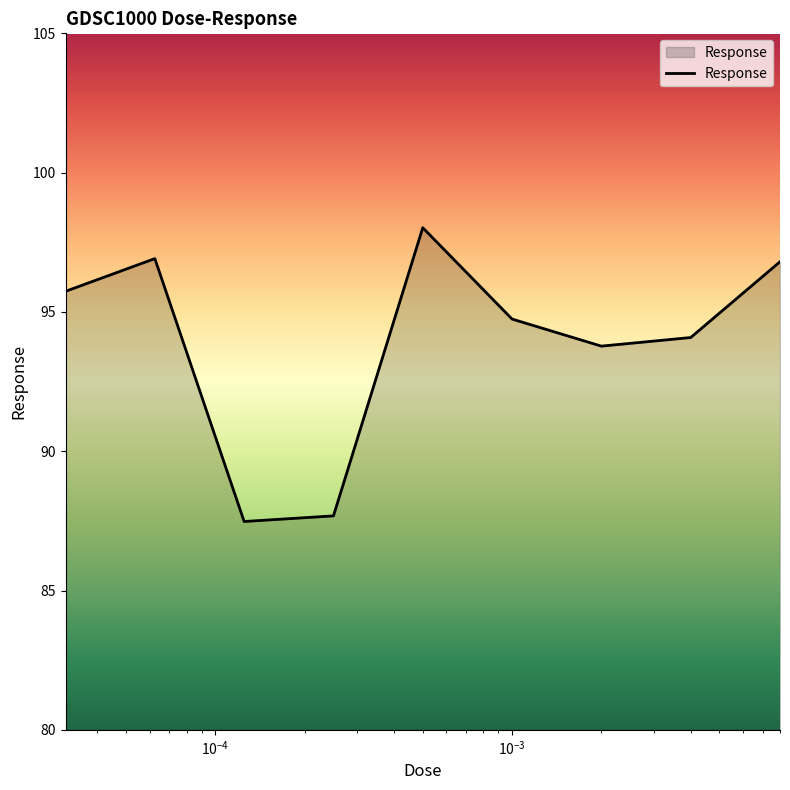

What is the maximum value shown in the chart?

98.0